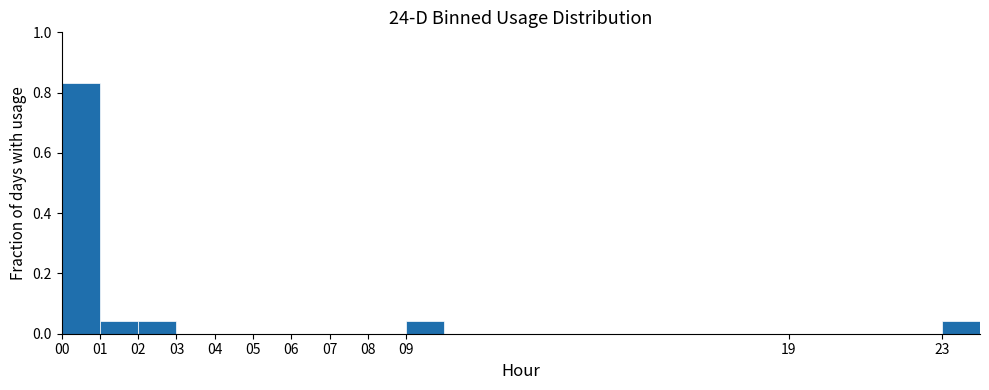

Which range on the x-axis has the tallest bar?

0 to 1